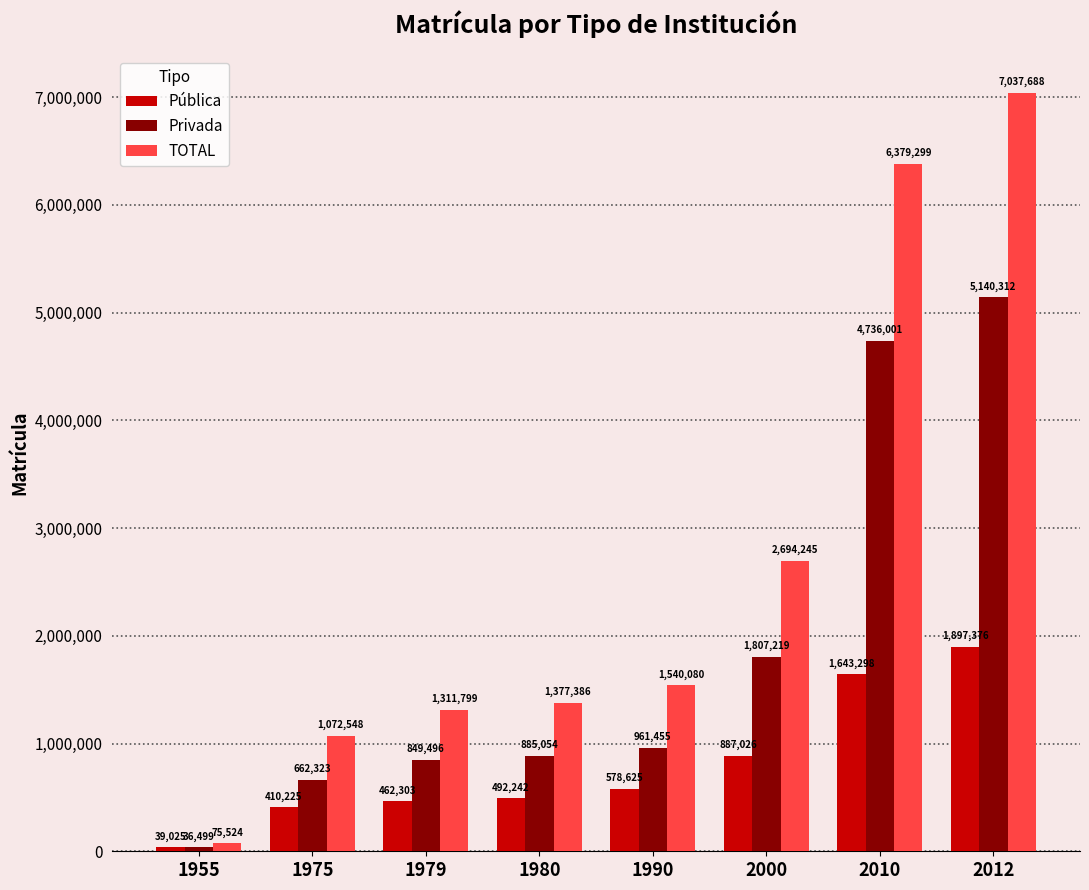

At which category is the sum across all series the highest?

2012